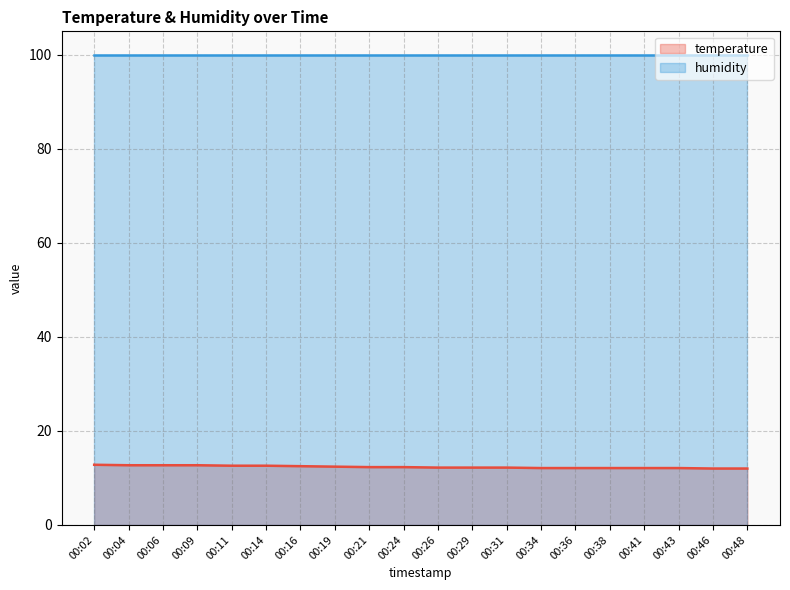

What is the value of the 12th point from the left?

12.2